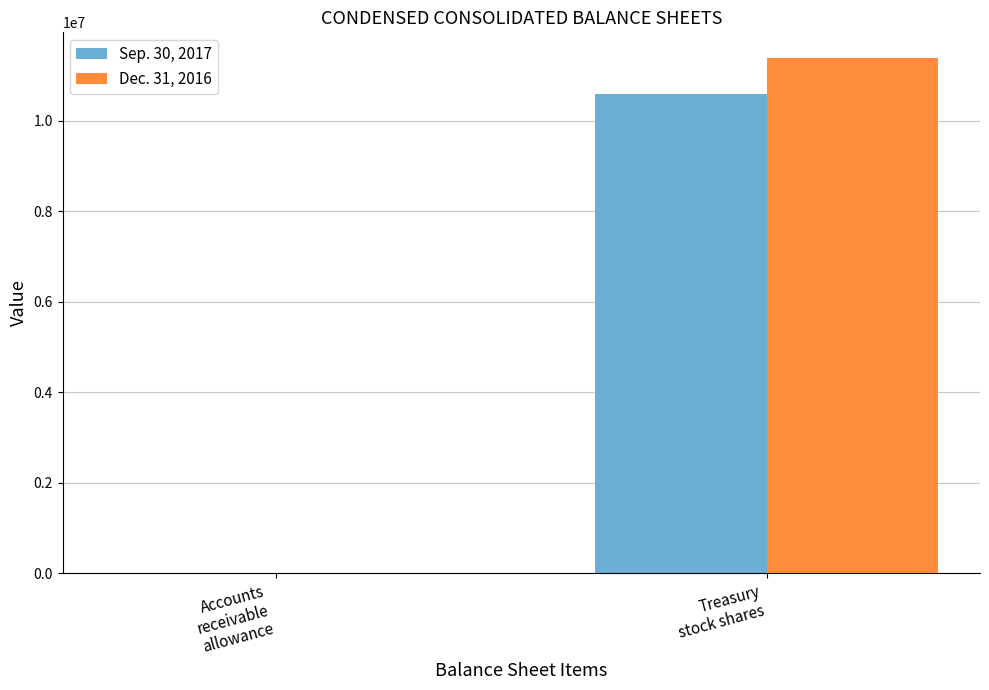

How many groups of bars are there?

2